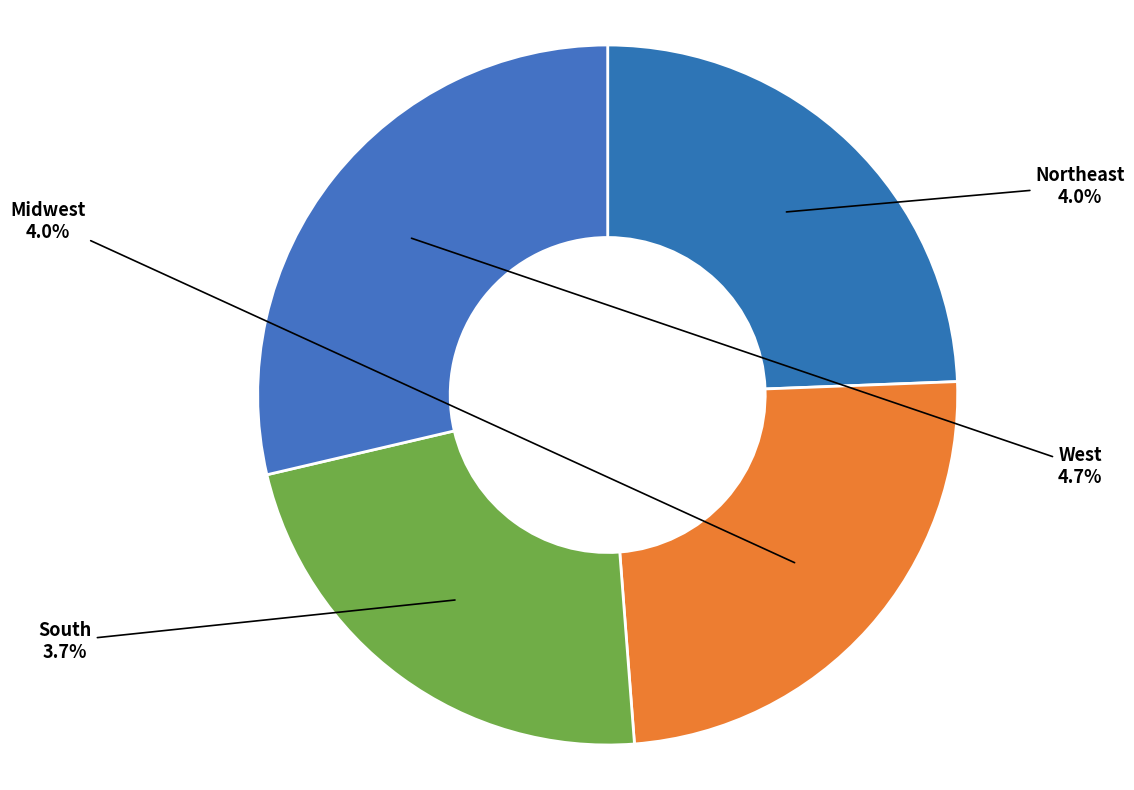

To the nearest percent, what portion does West represent?

29%